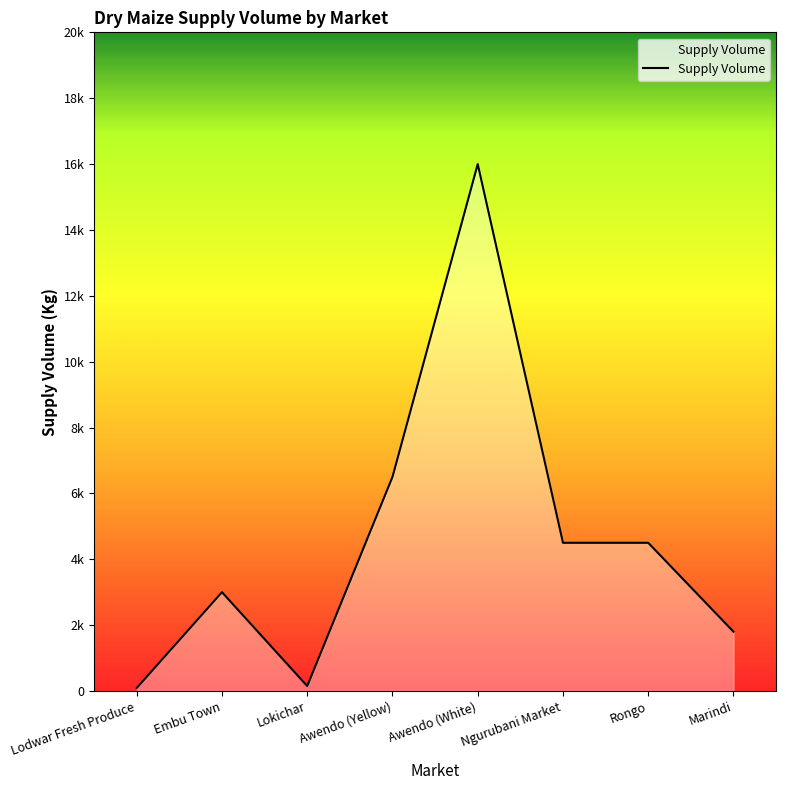

Where is the first local minimum?

Lokichar